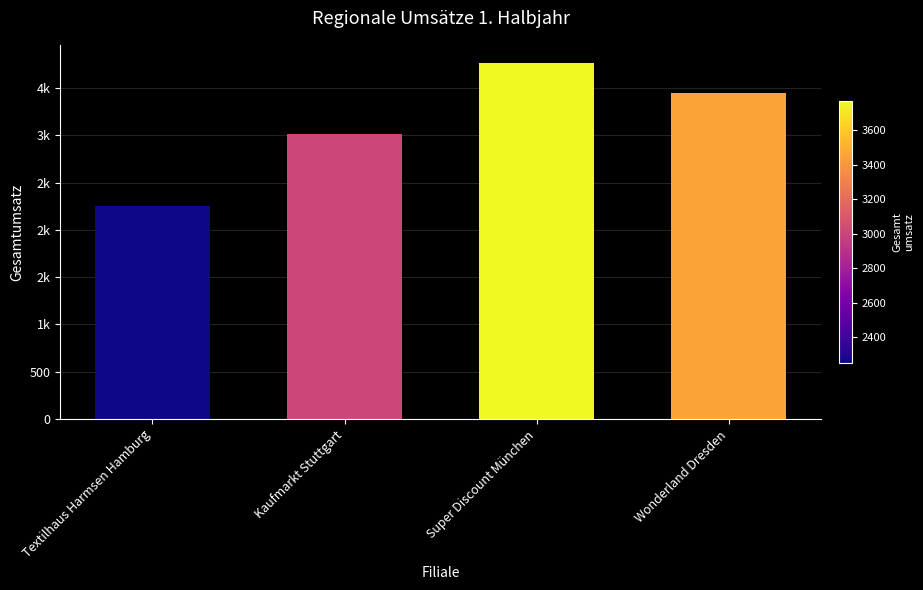

Are the bars horizontal?

No